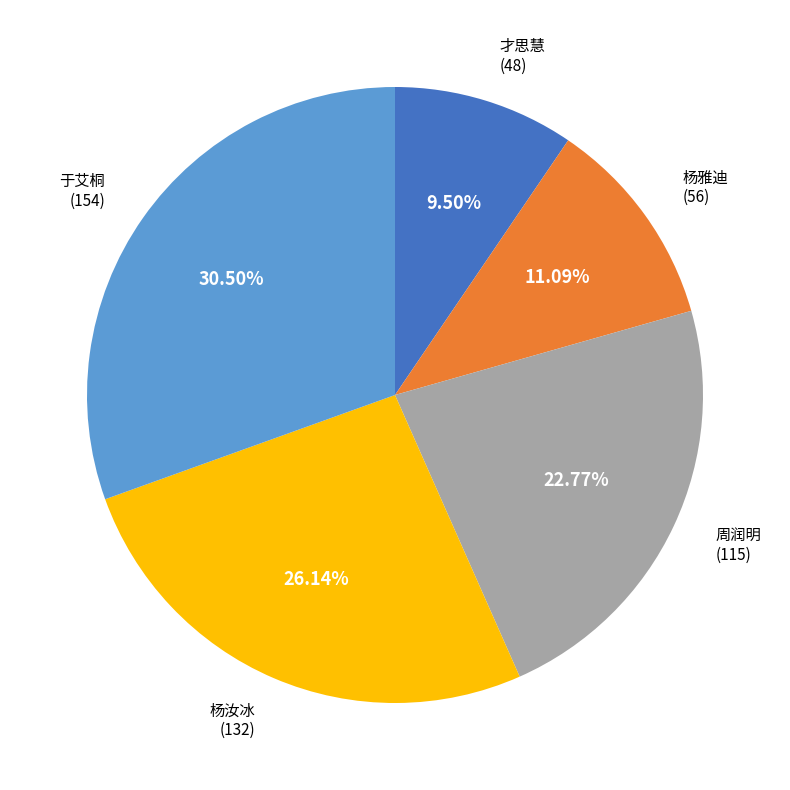

The 杨汝冰 slice represents 16% of the pie. True or false?

False